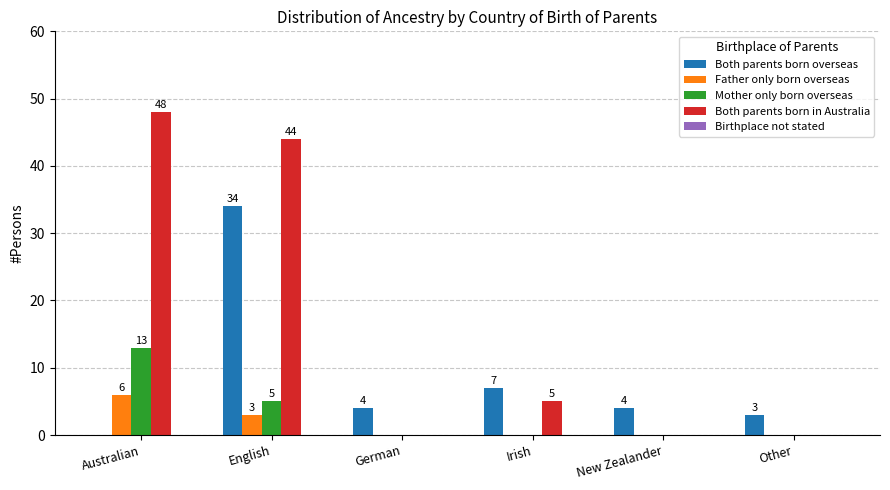

What is the highest value of the Both parents born in Australia series?

48